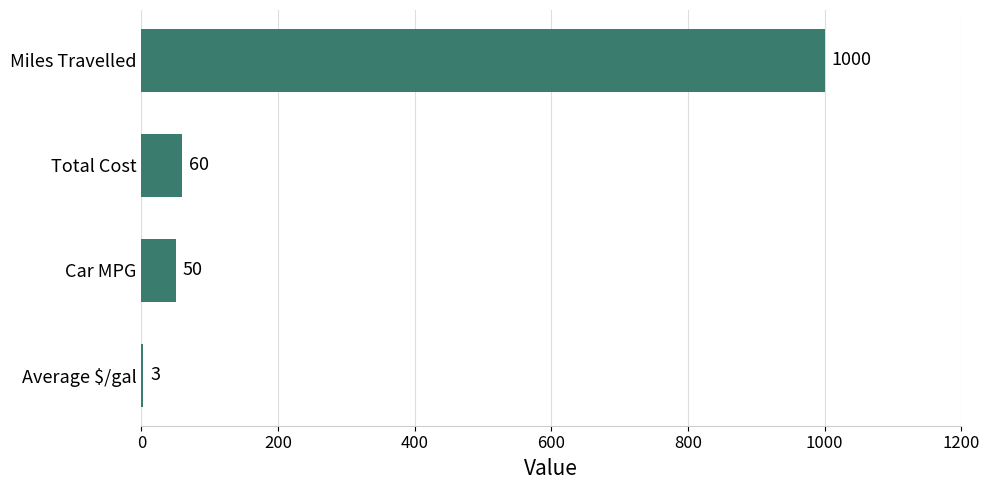

How many data points does each series have?

4